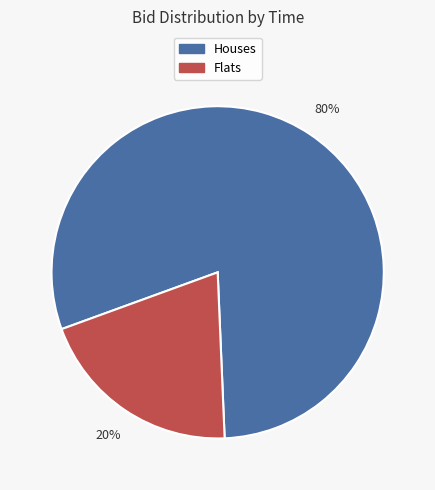

Does any single category account for the majority?

Yes